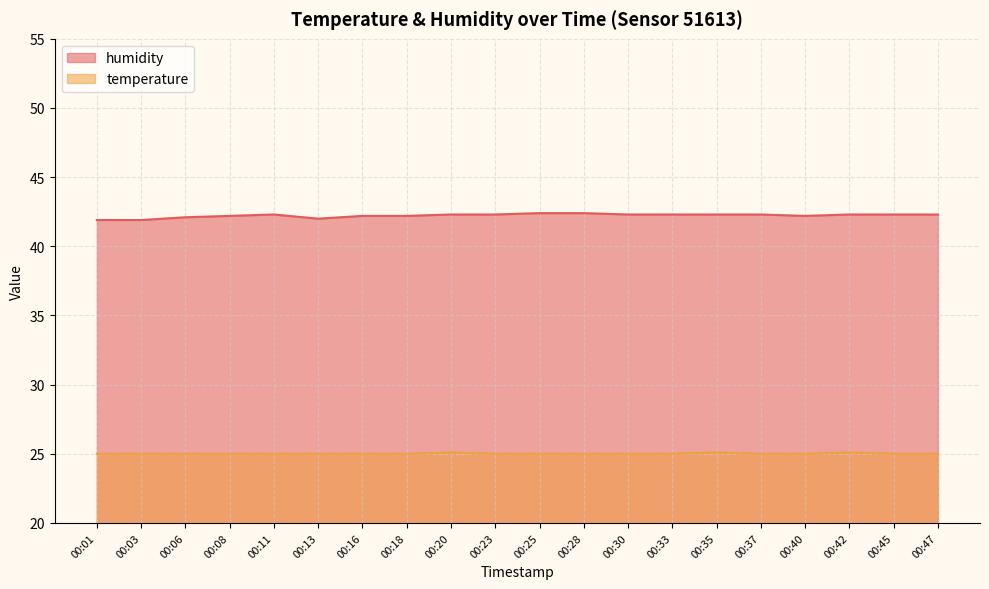

What is the approximate value of humidity at 00:25?

42.4